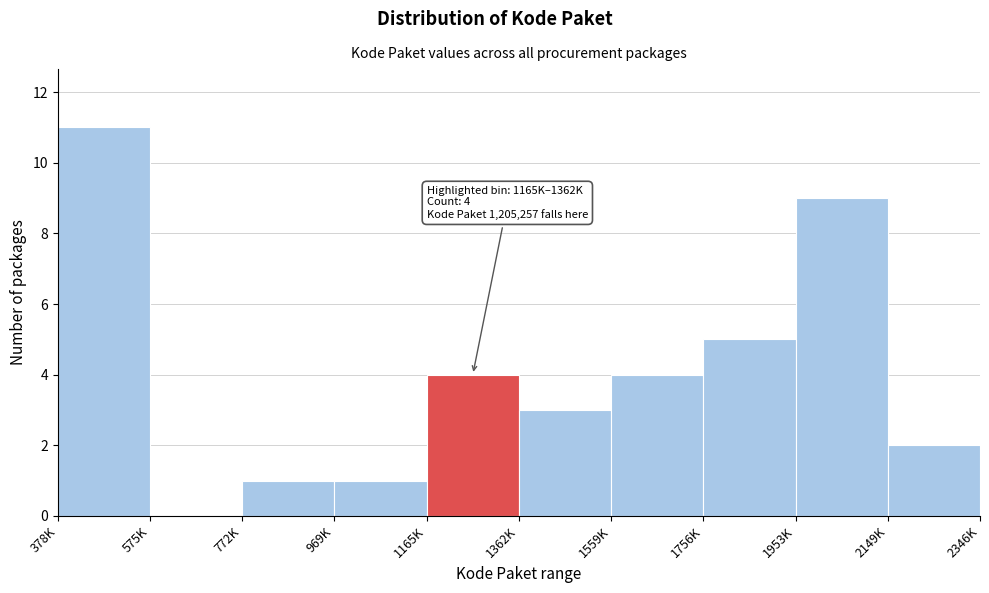

Reading right to left, list all the values displayed in this chart.

2149K=2	1953K=9	1756K=5	1559K=4	1362K=3	1165K=4	969K=1	772K=1	575K=0	378K=11